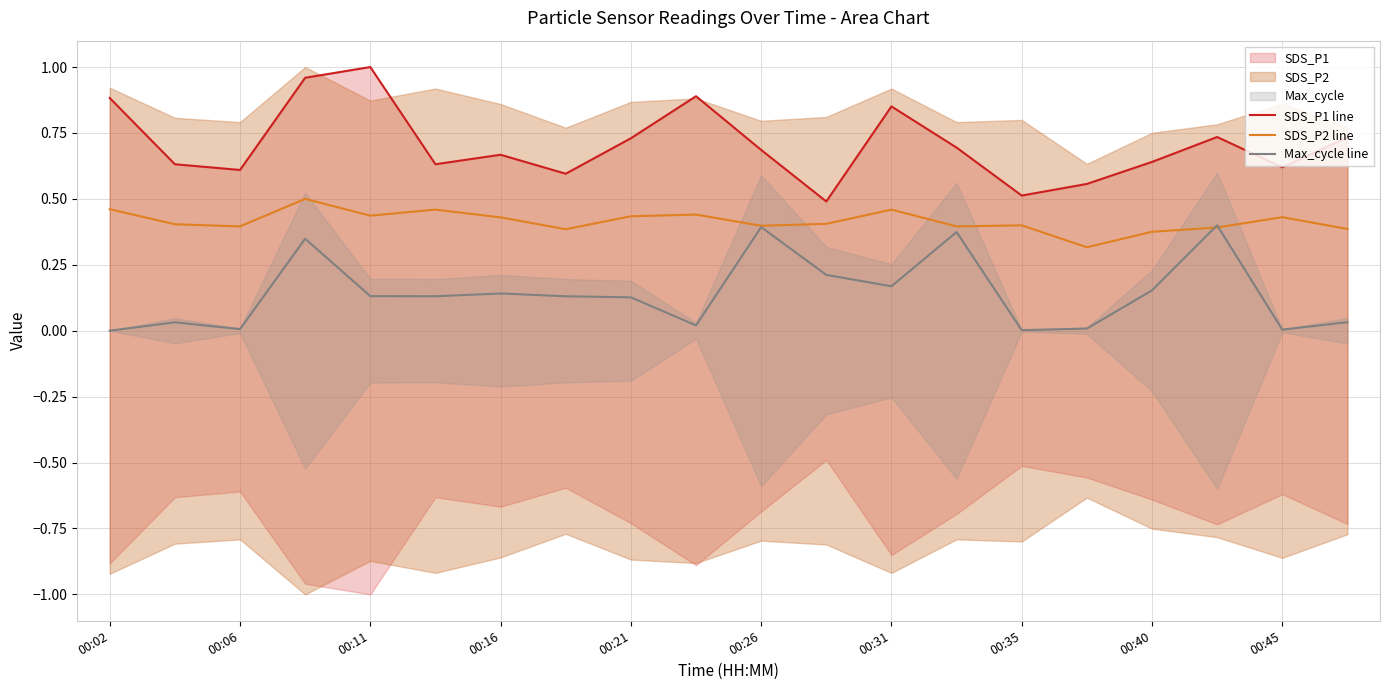

True or false: SDS_P1 line and Max_cycle line cross at least once.

False